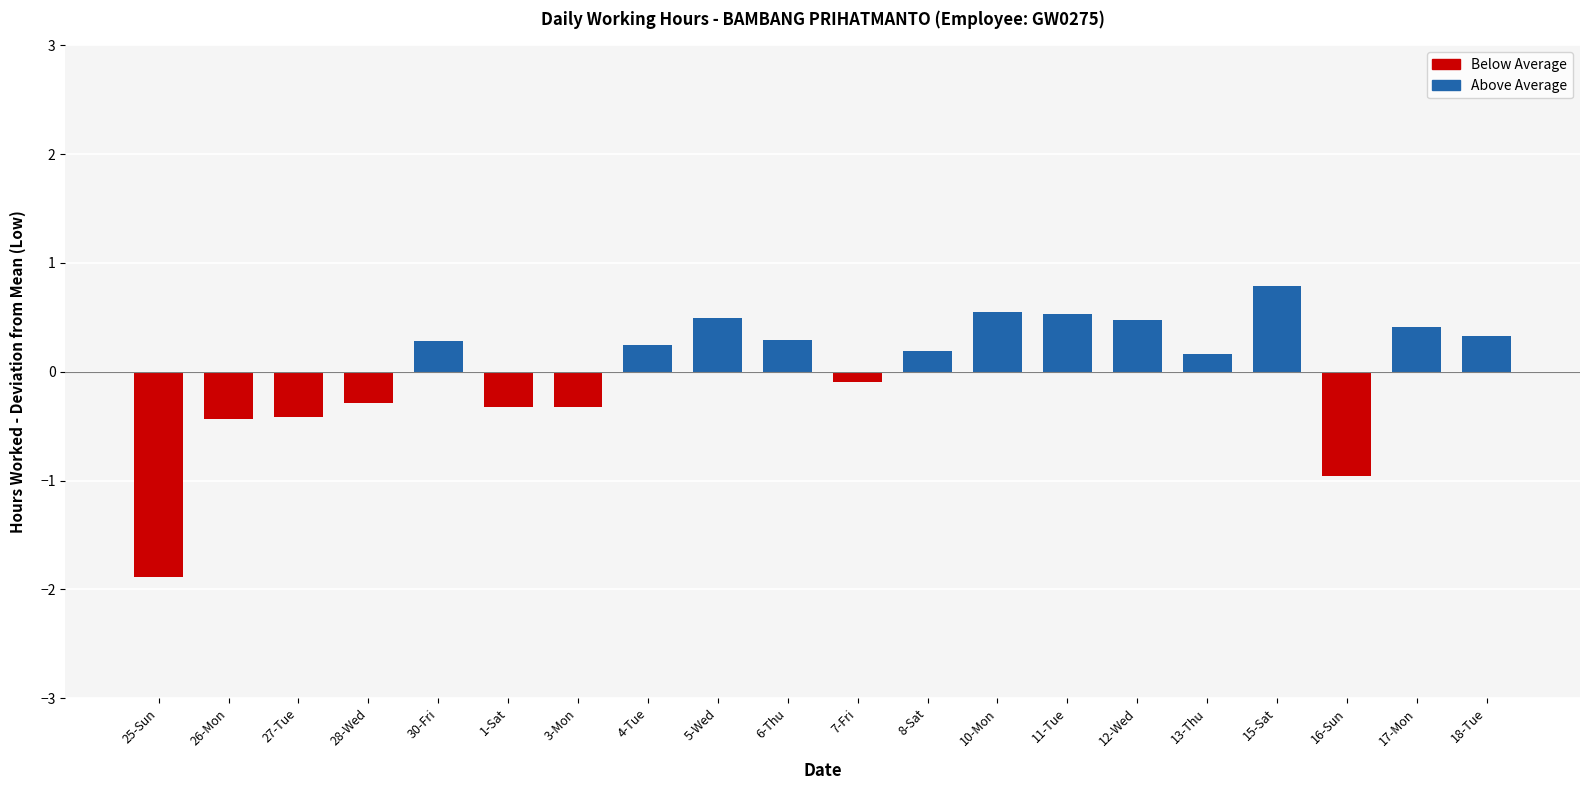

The chart shows a value of 0.2 at 4-Tue. True or false?

True